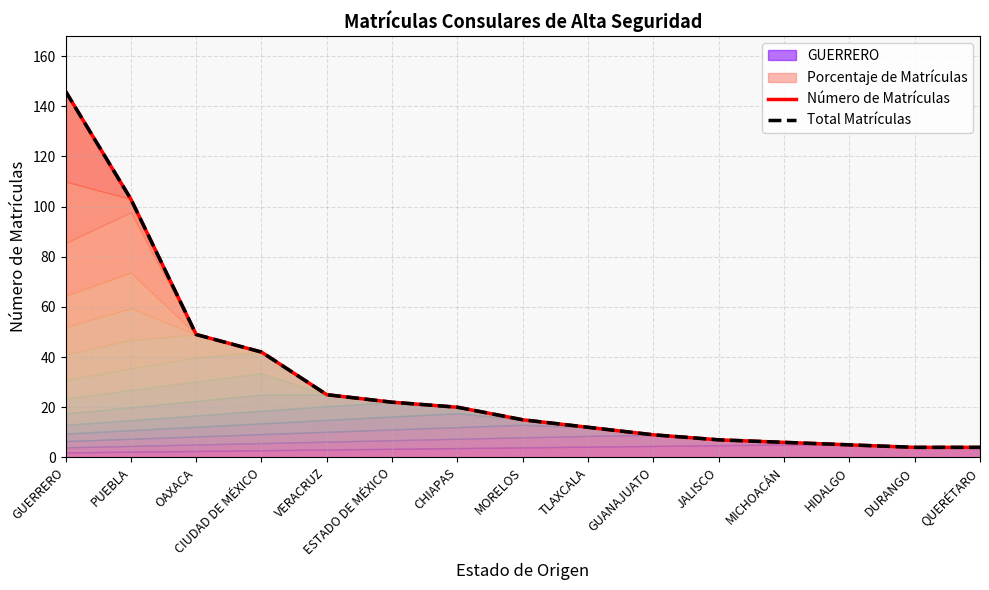

Reading right to left, what are all the values shown in this chart?

Número de Matrículas: QUERÉTARO=4.0	DURANGO=4.0	HIDALGO=5.0	MICHOACÁN=6.0	JALISCO=7.0	GUANAJUATO=9.0	TLAXCALA=12.0	MORELOS=15.0	CHIAPAS=20.0	ESTADO DE MÉXICO=22.0	VERACRUZ=25.0	CIUDAD DE MÉXICO=42.0	OAXACA=49.0	PUEBLA=103.0	GUERRERO=146.0
Total Matrículas: QUERÉTARO=4.0	DURANGO=4.0	HIDALGO=5.0	MICHOACÁN=6.0	JALISCO=7.0	GUANAJUATO=9.0	TLAXCALA=12.0	MORELOS=15.0	CHIAPAS=20.0	ESTADO DE MÉXICO=22.0	VERACRUZ=25.0	CIUDAD DE MÉXICO=42.0	OAXACA=49.0	PUEBLA=103.0	GUERRERO=146.0